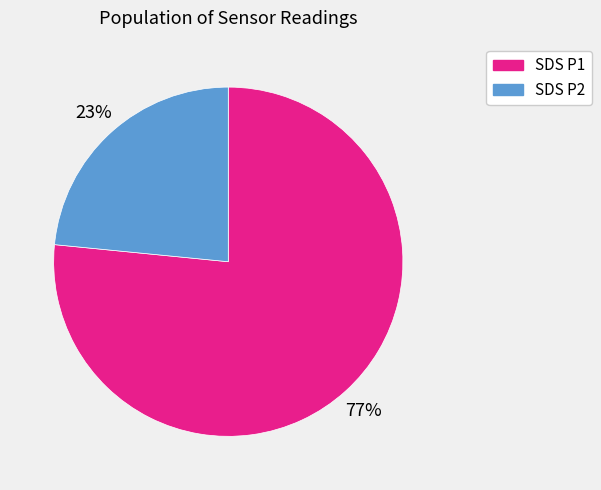

Do SDS P1 and SDS P2 together represent more than half of the pie?

Yes